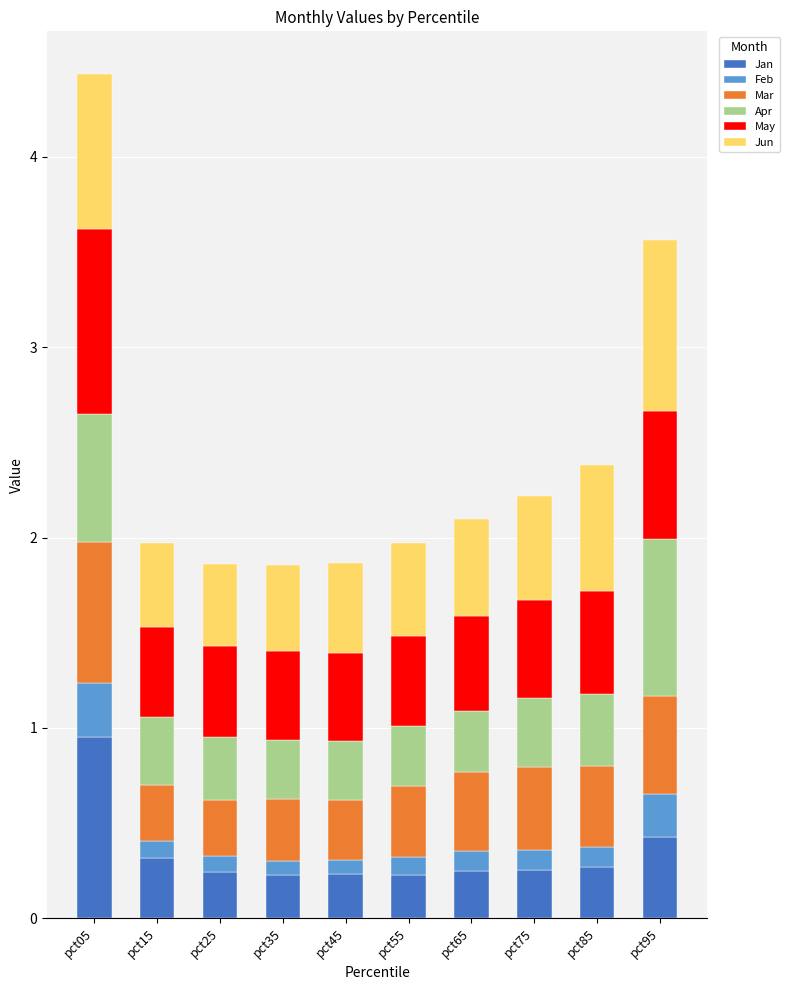

How many bars are there in total?

10